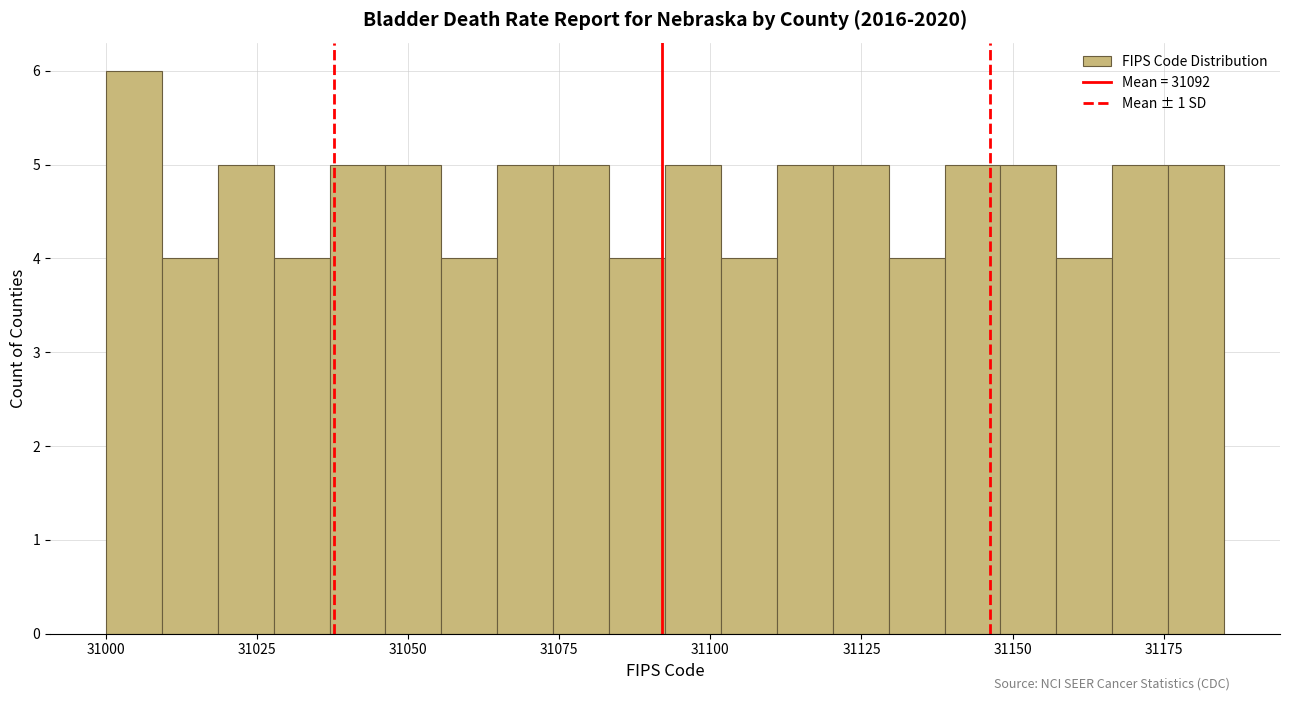

Read against the x-axis, roughly where is the centre of the tallest bar?

31005